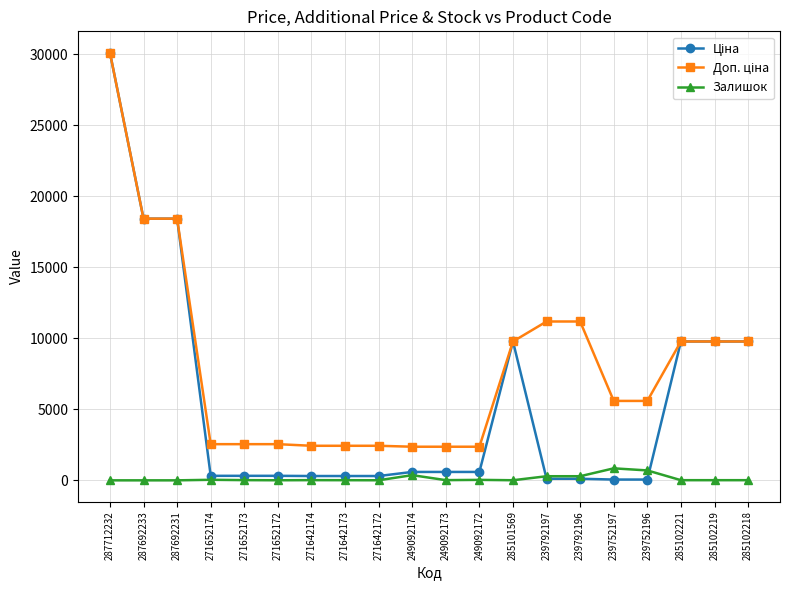

Which category has the highest value across all series?

287712232